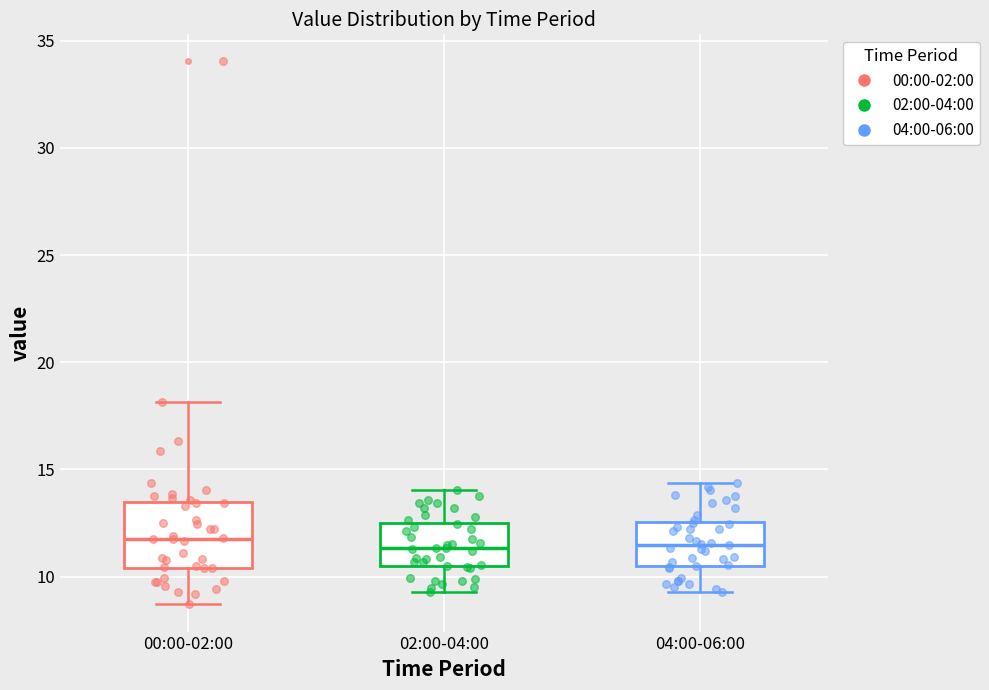

Where is the upper edge of the box for 04:00-06:00 on the y-axis? The values are not printed on the chart, so give them approximately, as read against the axis.

12.5